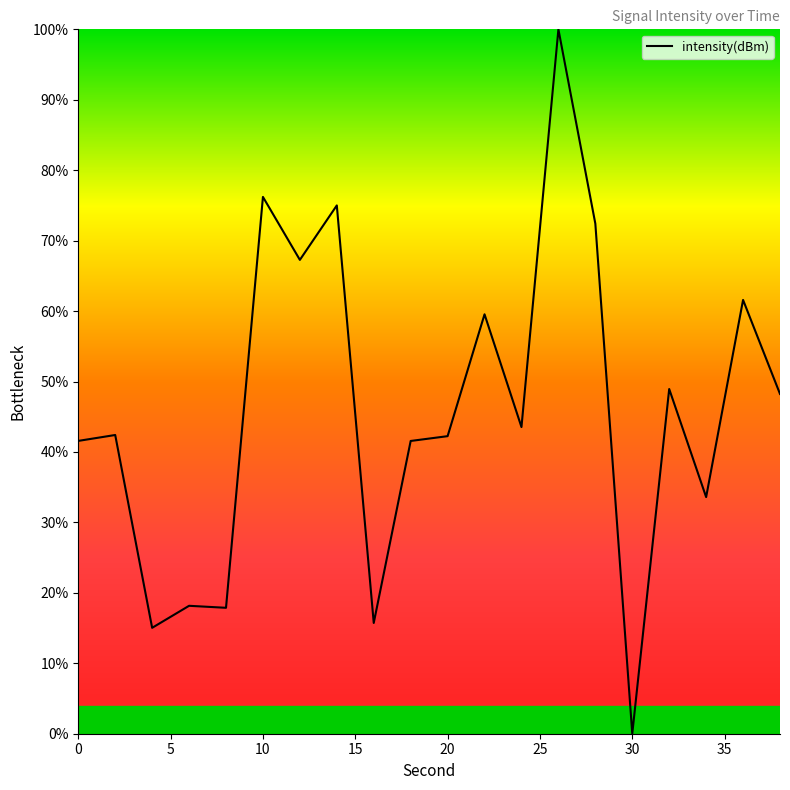

What is the maximum value shown in the chart?

100.0